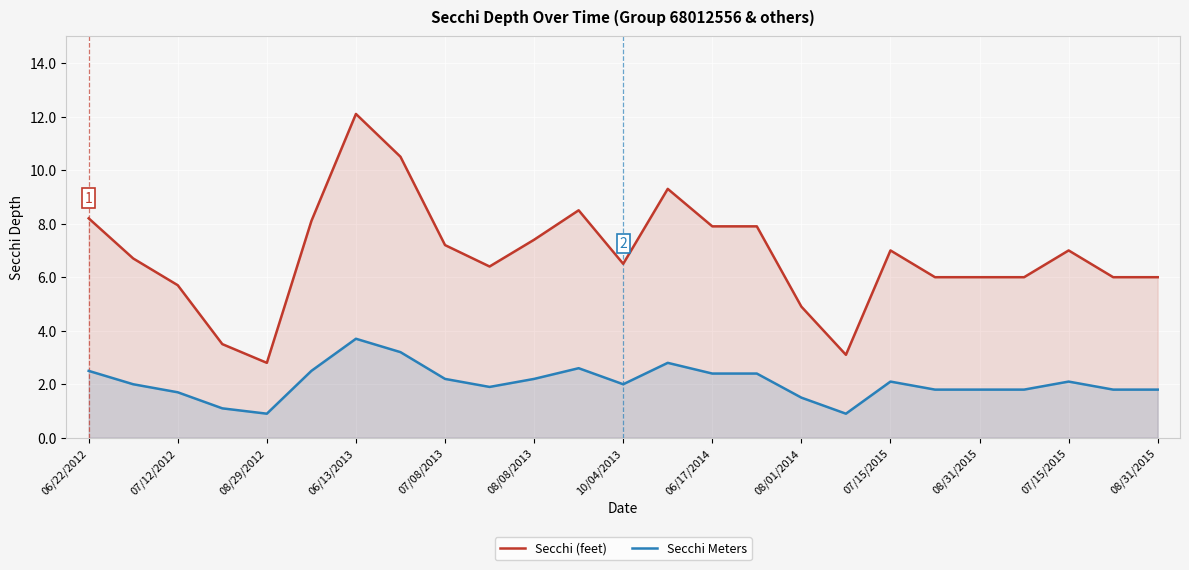

What is the highest value of the Secchi (feet) series?

12.1